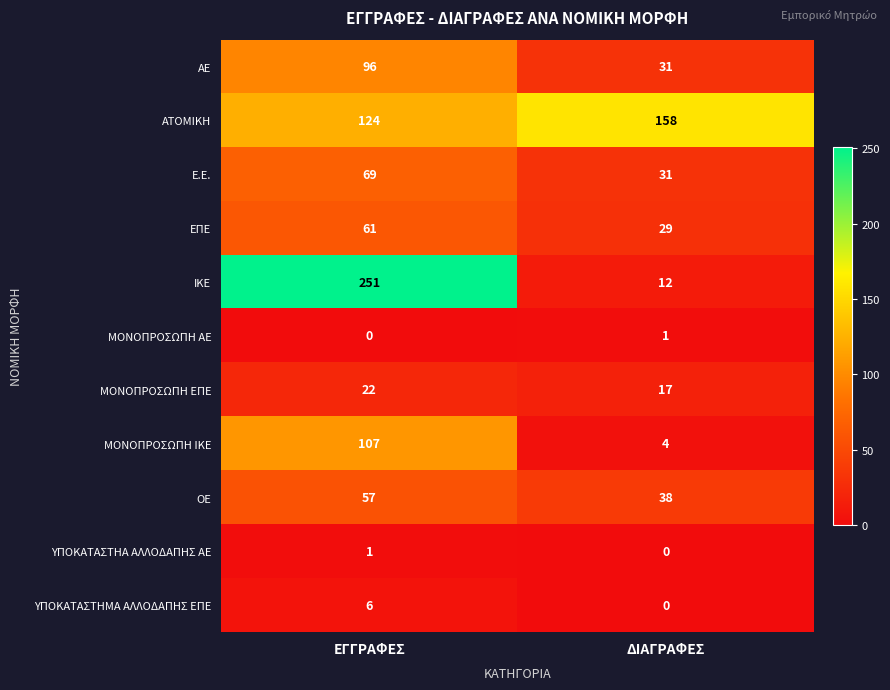

Reading left to right, transcribe all the data shown in this chart.

ΑΕ: ΕΓΓΡΑΦΕΣ=96	ΔΙΑΓΡΑΦΕΣ=31
ΑΤΟΜΙΚΗ: ΕΓΓΡΑΦΕΣ=124	ΔΙΑΓΡΑΦΕΣ=158
Ε.Ε.: ΕΓΓΡΑΦΕΣ=69	ΔΙΑΓΡΑΦΕΣ=31
ΕΠΕ: ΕΓΓΡΑΦΕΣ=61	ΔΙΑΓΡΑΦΕΣ=29
ΙΚΕ: ΕΓΓΡΑΦΕΣ=251	ΔΙΑΓΡΑΦΕΣ=12
ΜΟΝΟΠΡΟΣΩΠΗ ΑΕ: ΕΓΓΡΑΦΕΣ=0	ΔΙΑΓΡΑΦΕΣ=1
ΜΟΝΟΠΡΟΣΩΠΗ ΕΠΕ: ΕΓΓΡΑΦΕΣ=22	ΔΙΑΓΡΑΦΕΣ=17
ΜΟΝΟΠΡΟΣΩΠΗ ΙΚΕ: ΕΓΓΡΑΦΕΣ=107	ΔΙΑΓΡΑΦΕΣ=4
ΟΕ: ΕΓΓΡΑΦΕΣ=57	ΔΙΑΓΡΑΦΕΣ=38
ΥΠΟΚΑΤΑΣΤΗΑ ΑΛΛΟΔΑΠΗΣ ΑΕ: ΕΓΓΡΑΦΕΣ=1	ΔΙΑΓΡΑΦΕΣ=0
ΥΠΟΚΑΤΑΣΤΗΜΑ ΑΛΛΟΔΑΠΗΣ ΕΠΕ: ΕΓΓΡΑΦΕΣ=6	ΔΙΑΓΡΑΦΕΣ=0